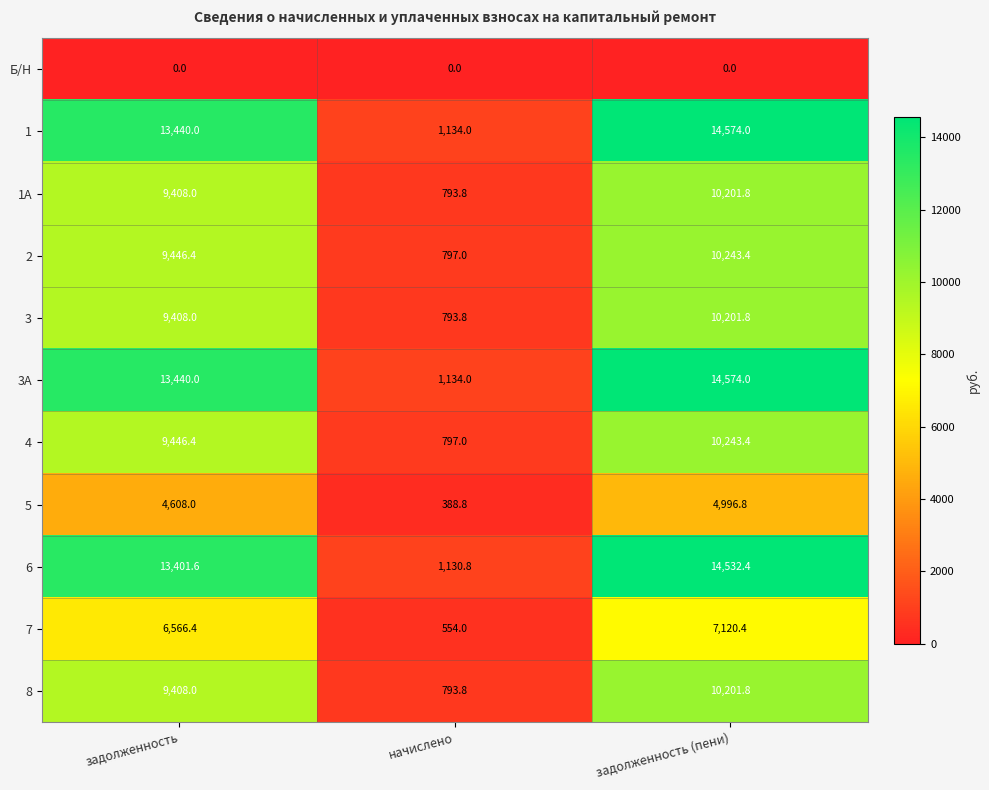

What is the total value across all series at задолженность?

98572.8